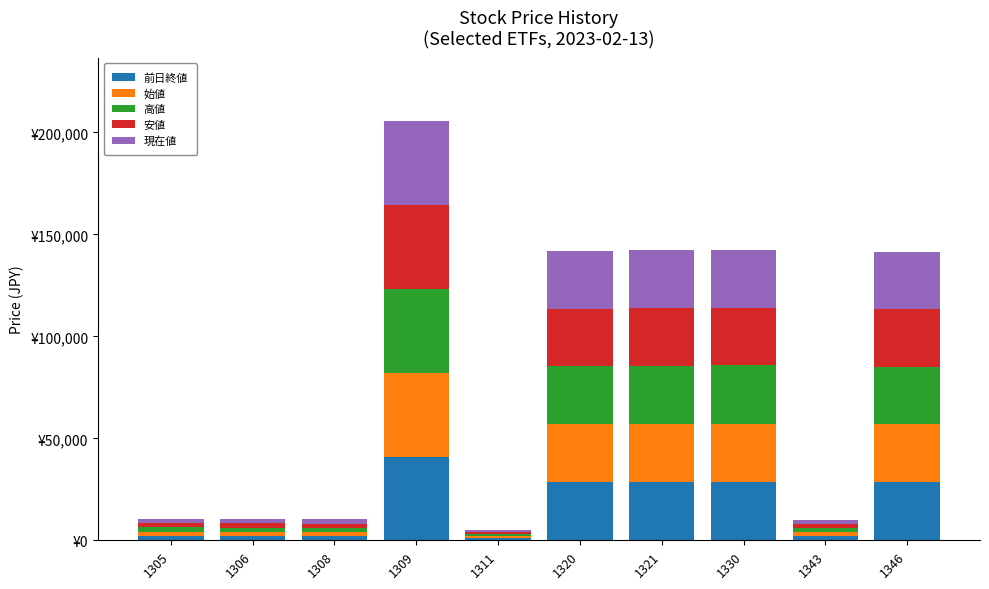

Are the bars grouped side by side (vs. stacked)?

No